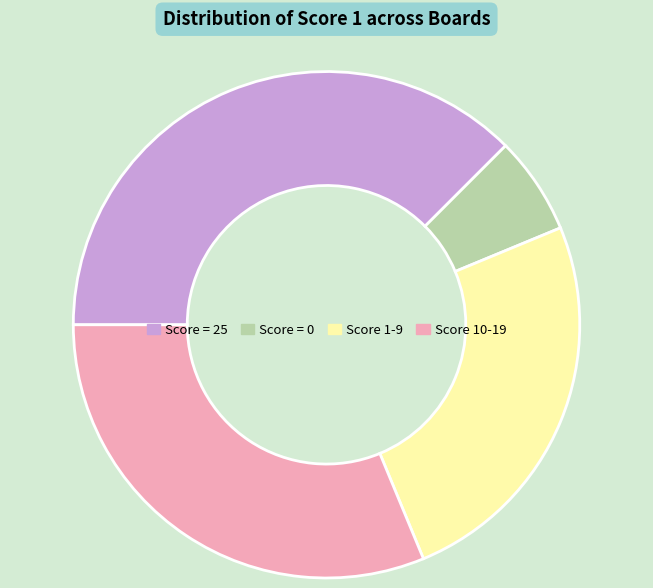

Does Score = 0 account for over 50% of the chart?

No